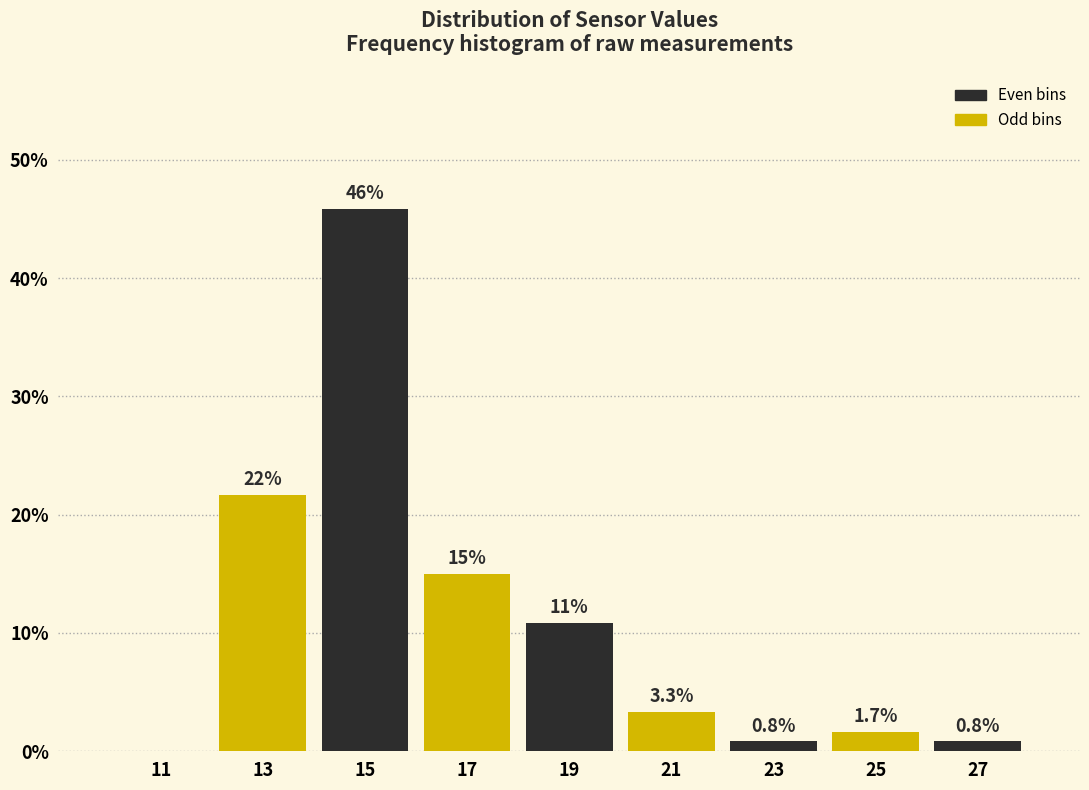

Which range on the x-axis has the tallest bar?

14 to 16